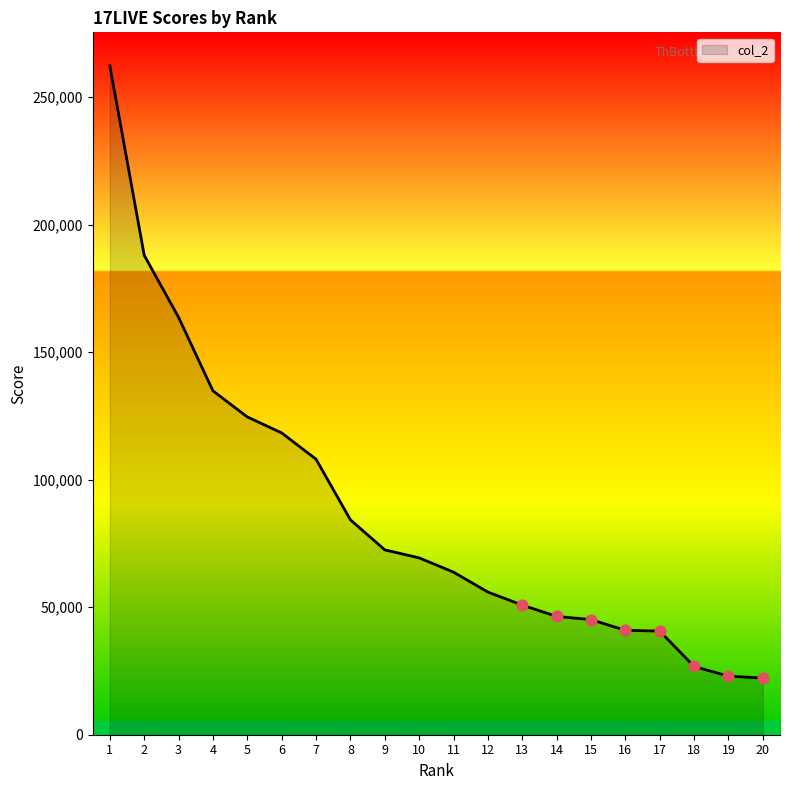

What is the ratio of the value at 1 to the value at 2?

1.4